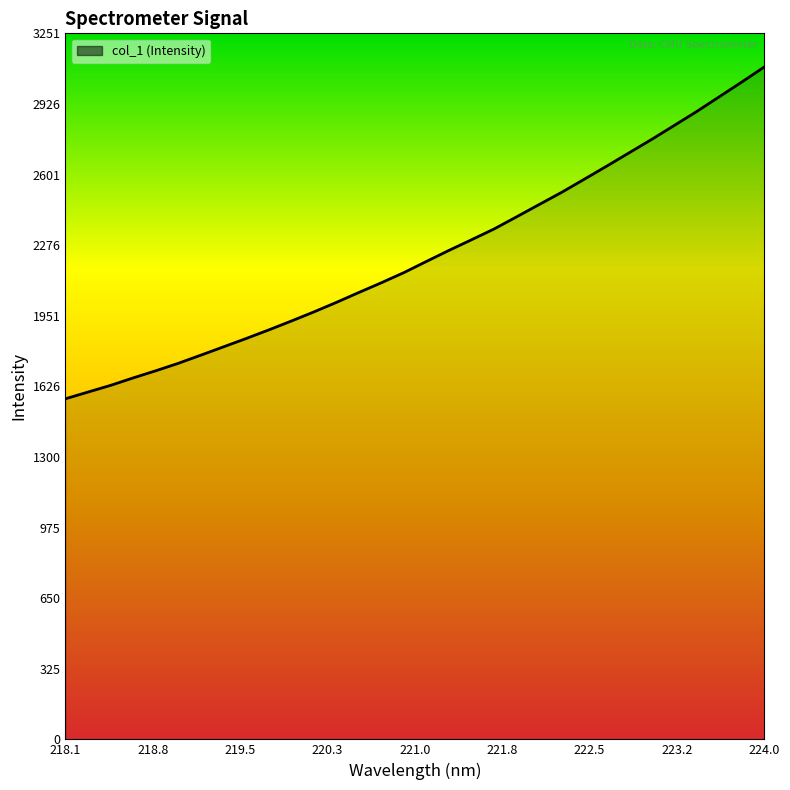

What is the minimum value shown in the chart?

1568.4